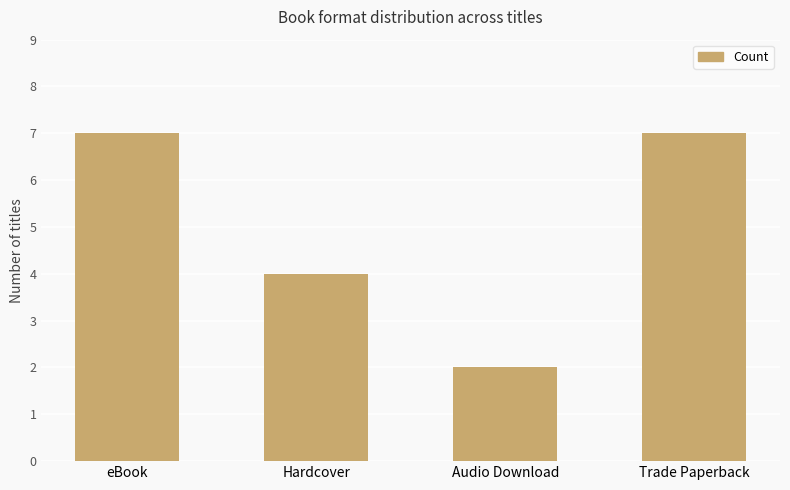

What is the average value?

5